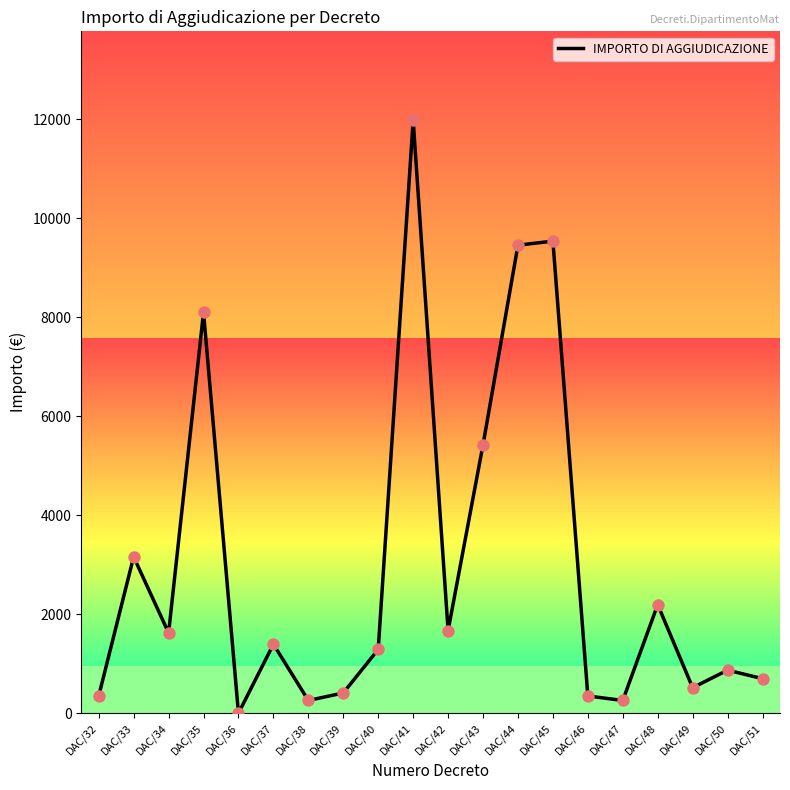

What is the change in value from DAC/34 to DAC/41?

+10354.9